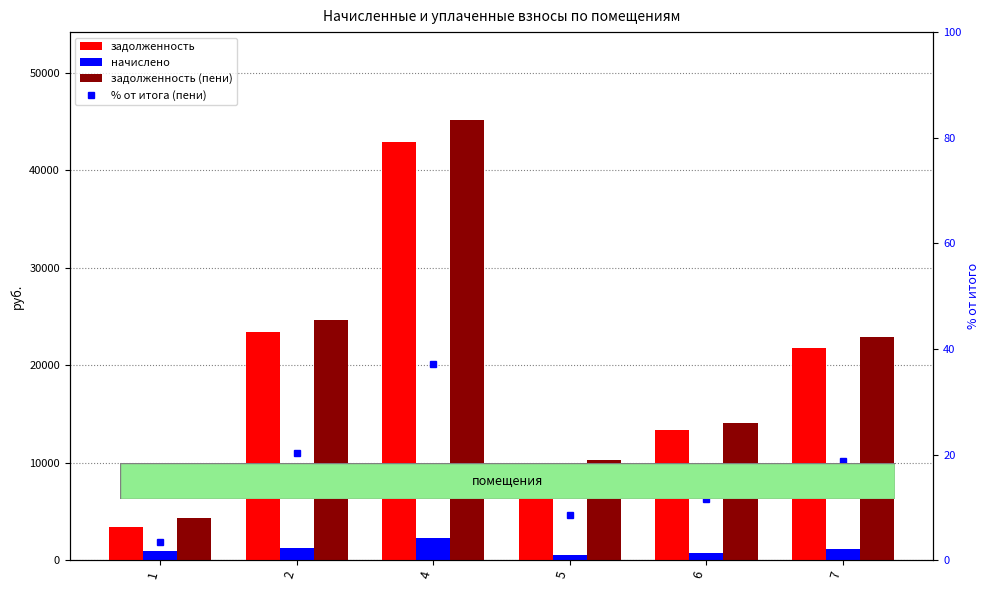

Which series has the largest range (max minus min)?

задолженность (пени)